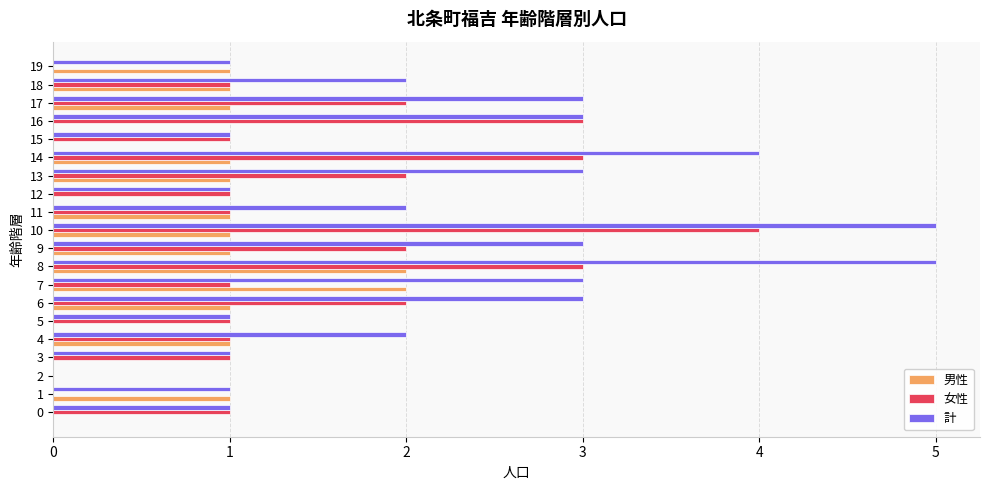

What is the sum of all 計 values?

45